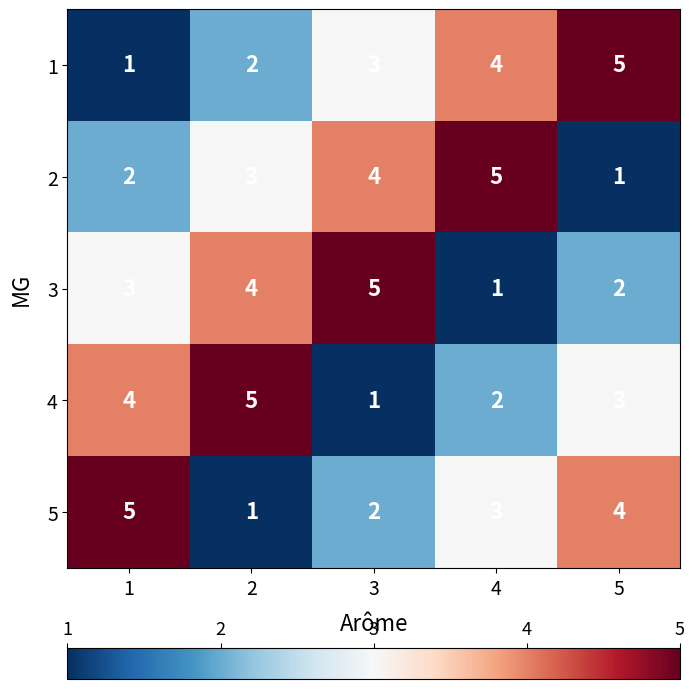

At which label does 2 reach its peak?

4